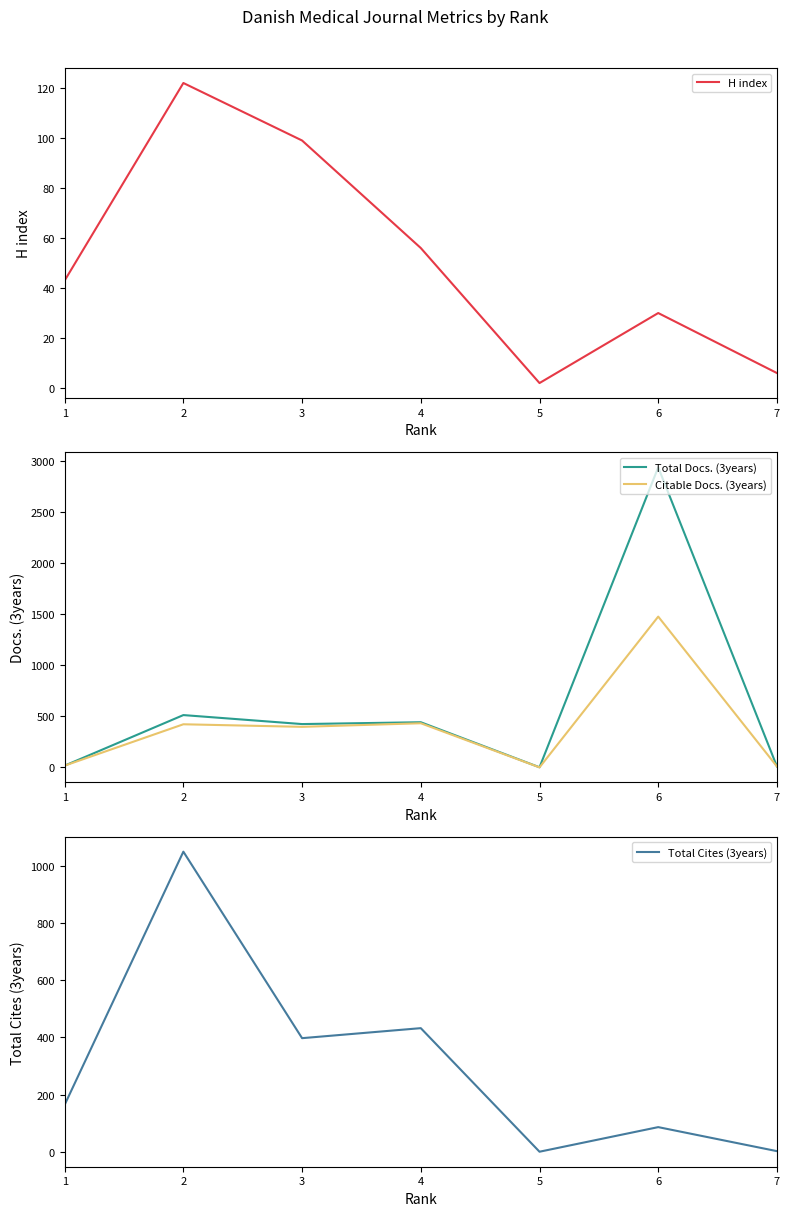

What is the value of the Citable Docs. (3years) point at the 2nd from the left?

422